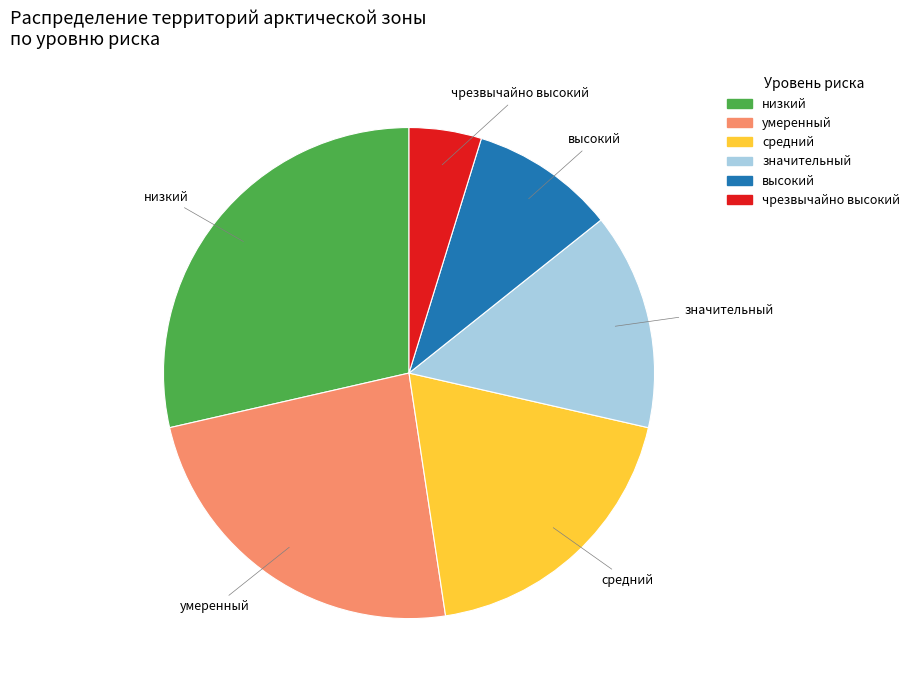

Approximately how many times larger is the value at средний compared to высокий?

2.0